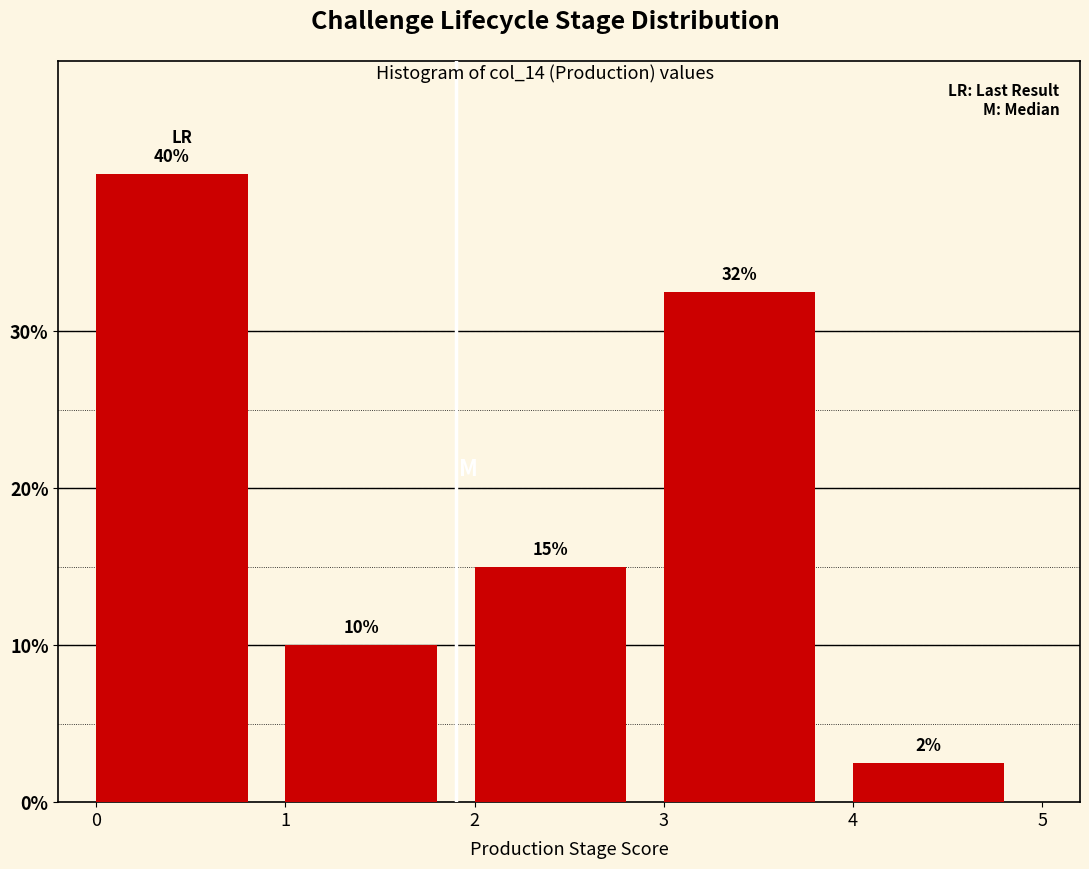

Over which range of the x-axis is the bar tallest?

0 to 1